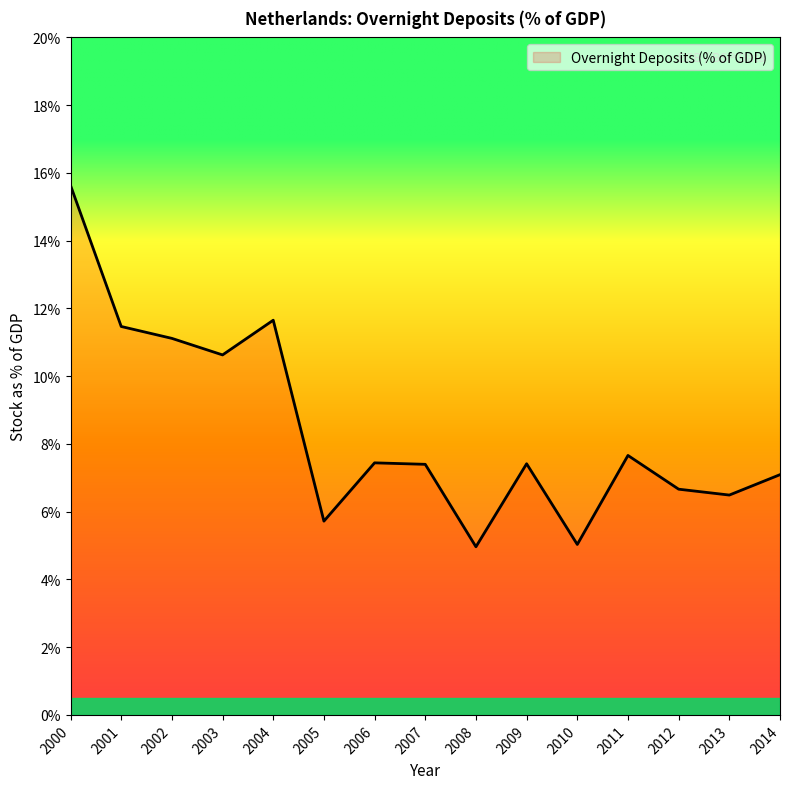

What is the sum of all values?

126.4